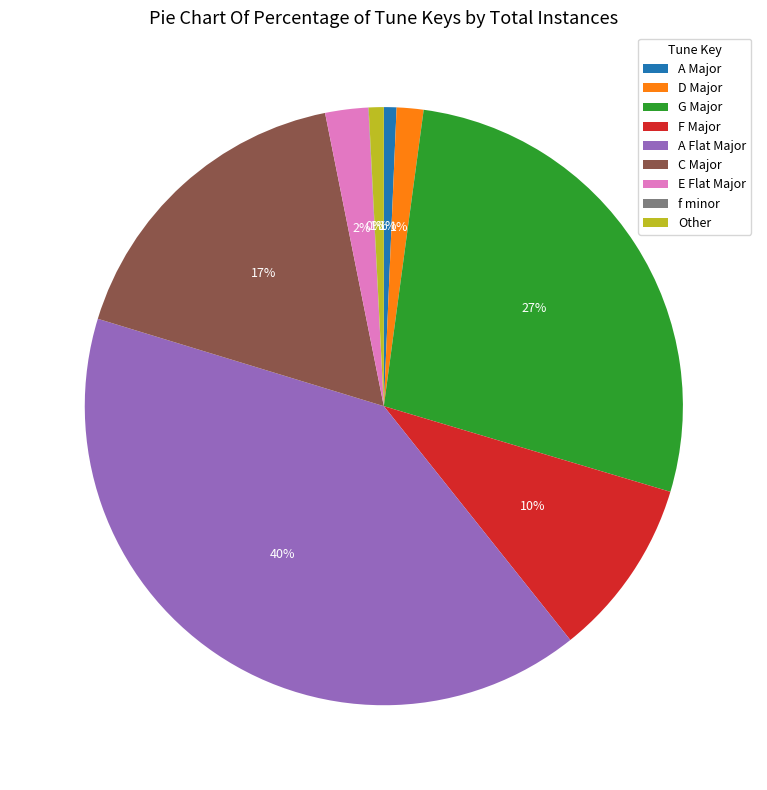

Is G Major the majority of the pie?

No